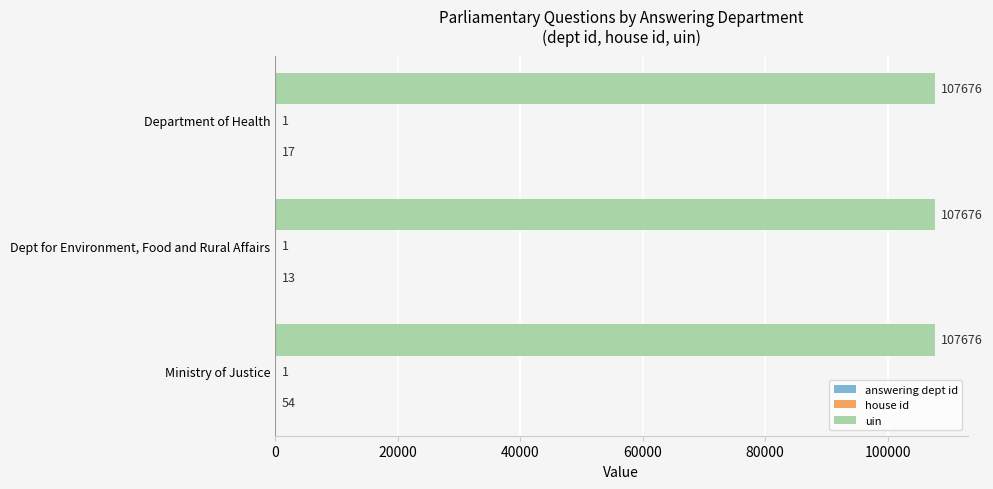

What value does the uin series have at Dept for Environment, Food and Rural Affairs?

107676